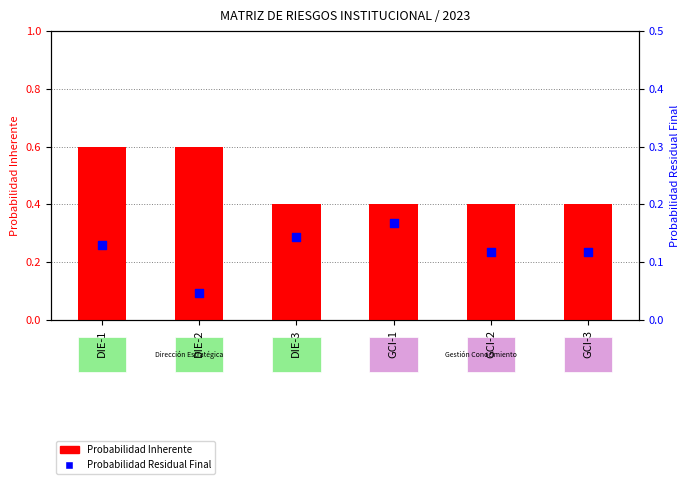

What is the total value across all series at DIE-3?

0.5